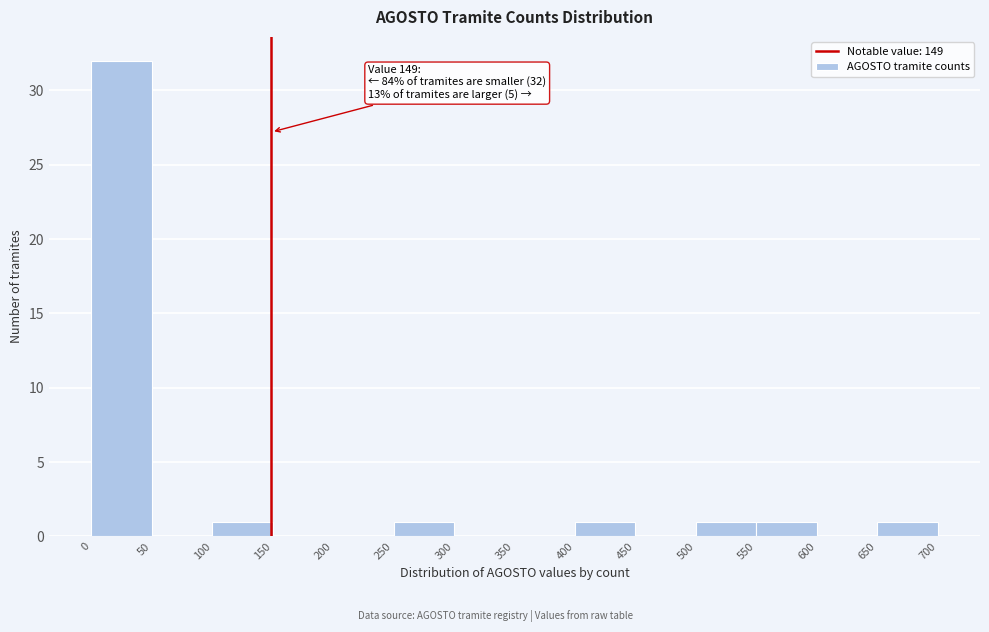

Over which range of the x-axis is the bar tallest?

0 to 50